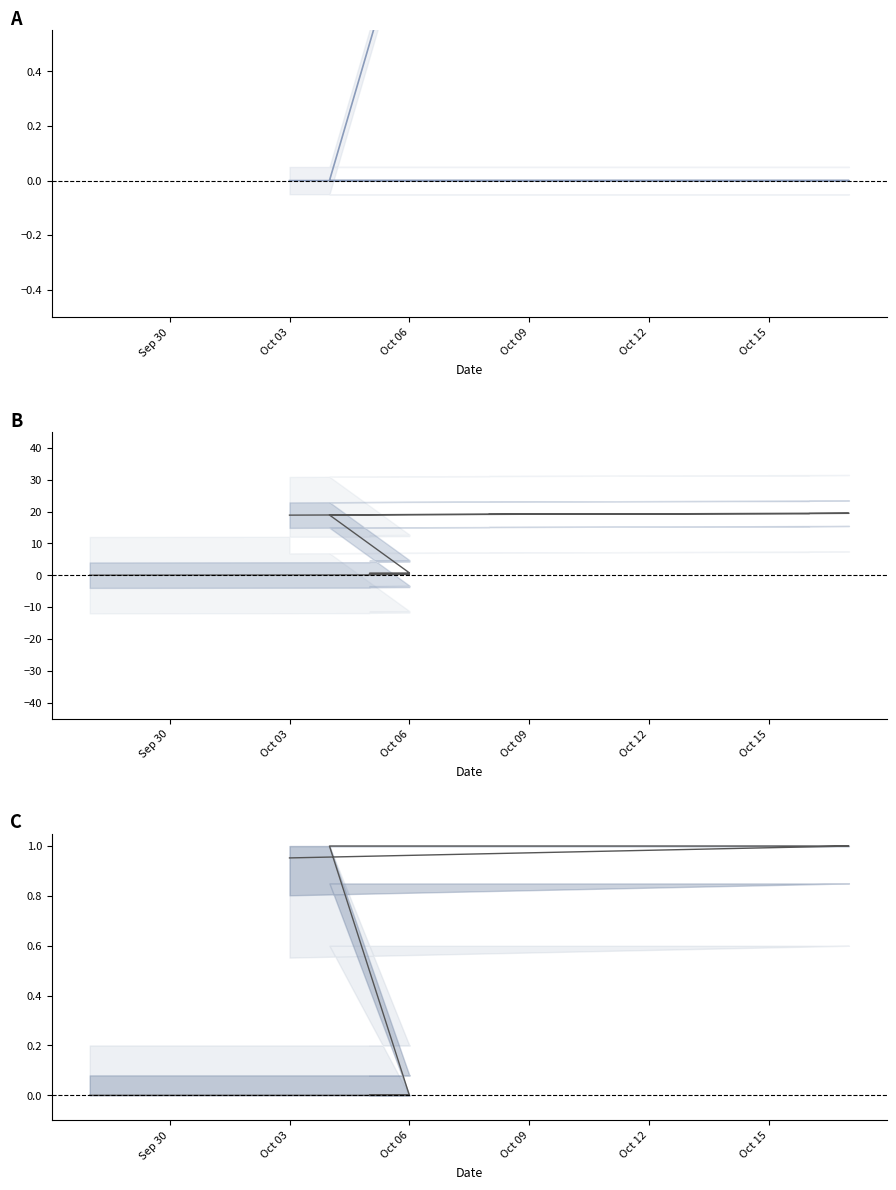

Rank the series by their maximum value, from lowest to highest.

Execution time (s), DEC (deg), RA (hrs)